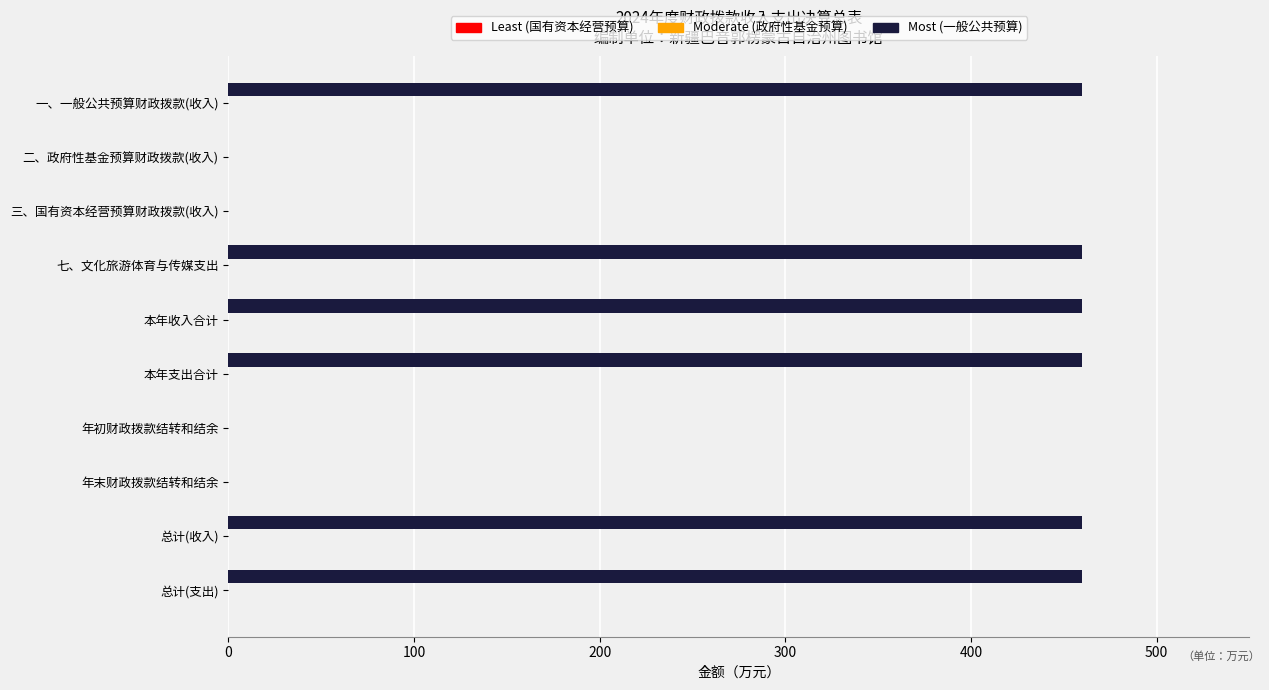

The chart shows a value of 460.0 at 本年支出合计. True or false?

True